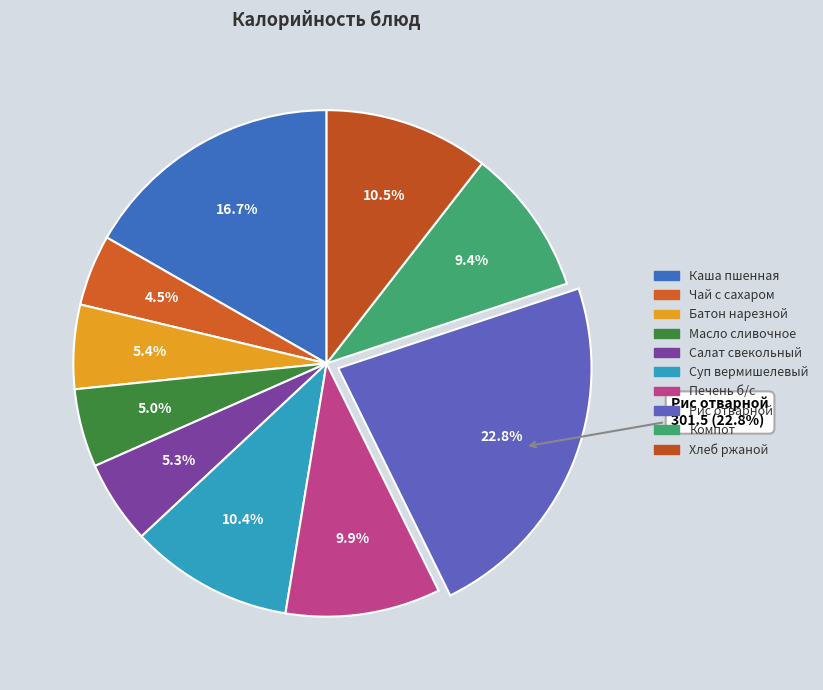

How many segments does this pie chart have?

10